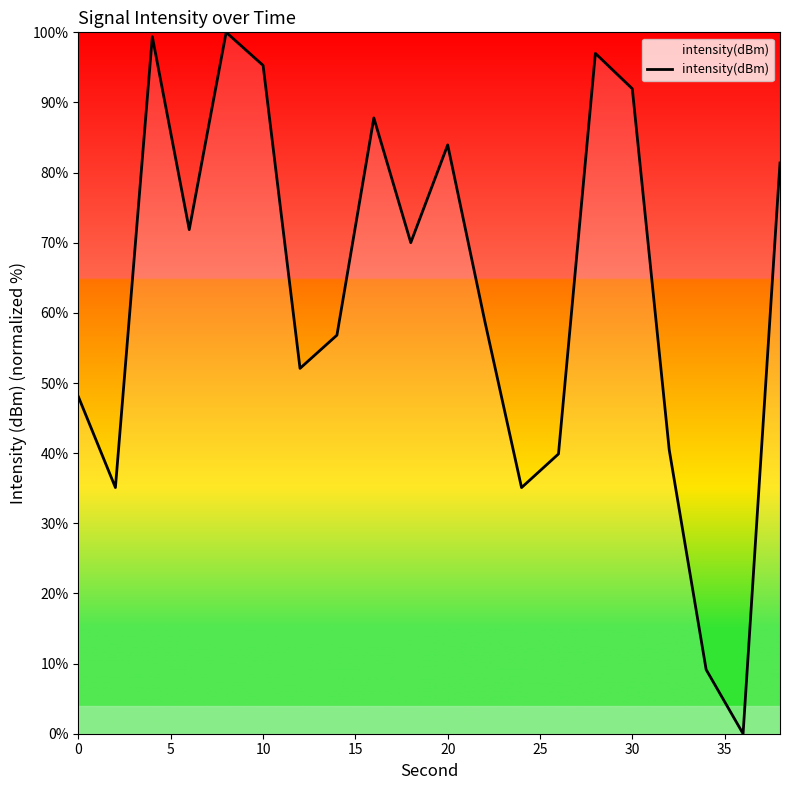

Reading left to right, extract all data points from this chart.

48.0	35.1	99.4	71.9	100.0	95.3	52.1	56.8	87.8	70.0	83.9	58.9	35.1	39.9	97.0	92.0	40.5	9.1	0.0	81.4